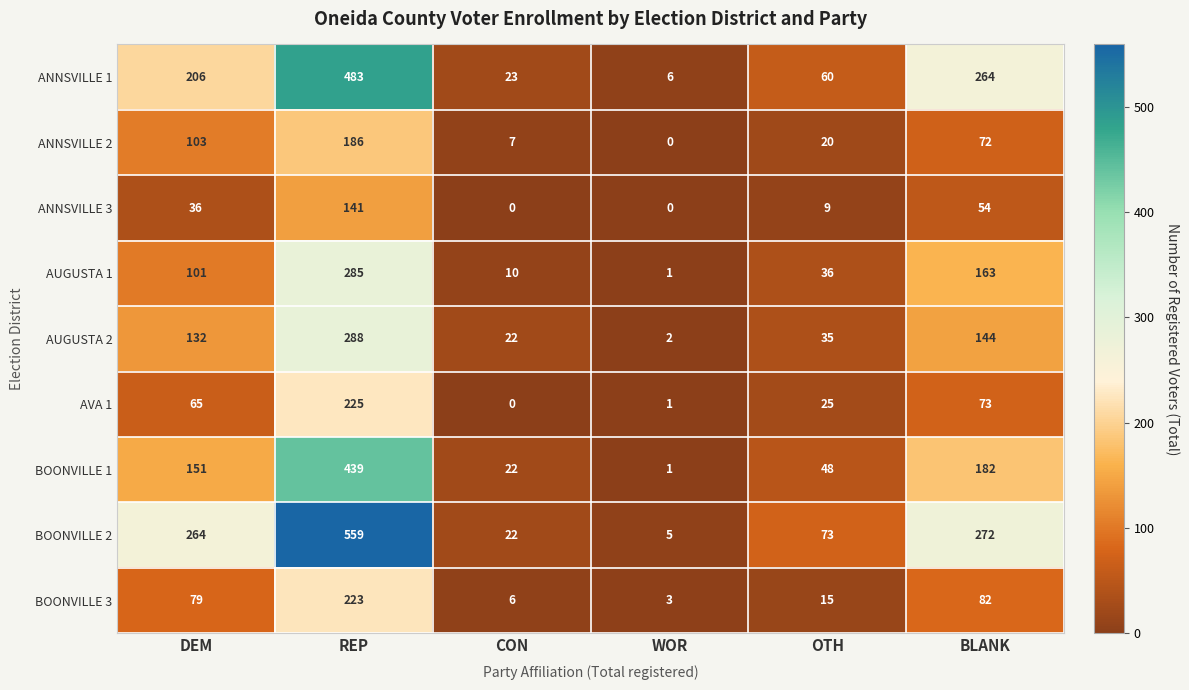

What is the sum of all BOONVILLE 1 values?

843